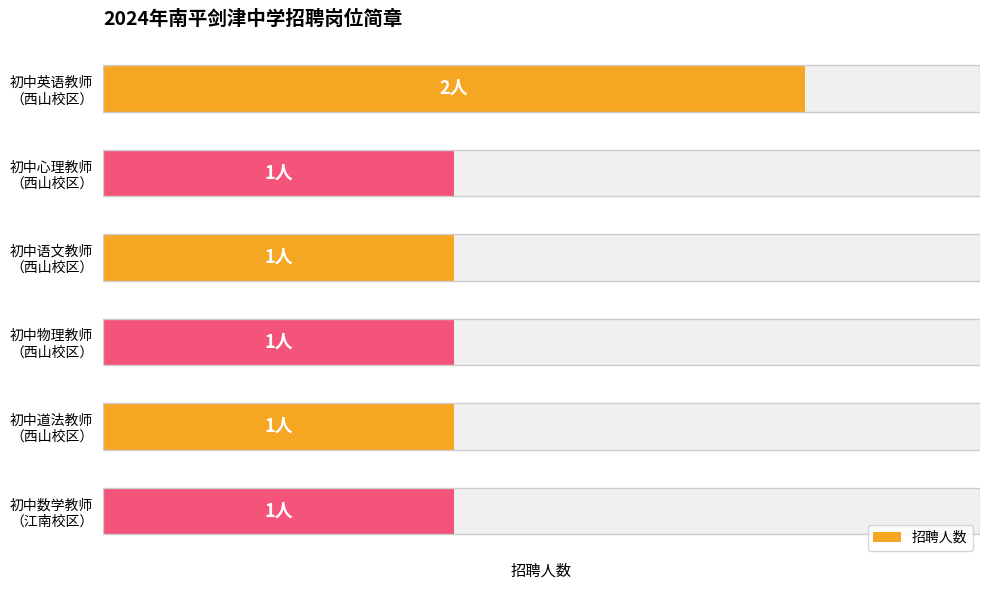

What is the value of the 6th bar from the left?

1